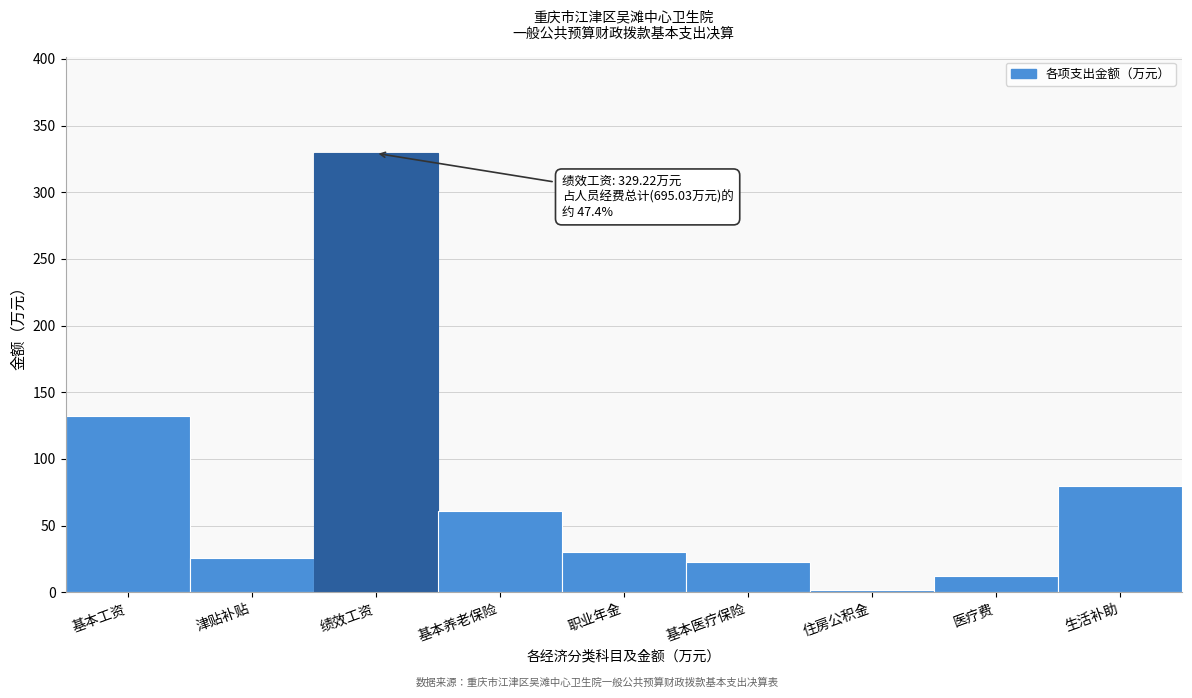

Reading right to left, list all the values displayed in this chart.

79.6	12.3	1.7	22.9	30.6	61.1	329.2	25.4	132.2